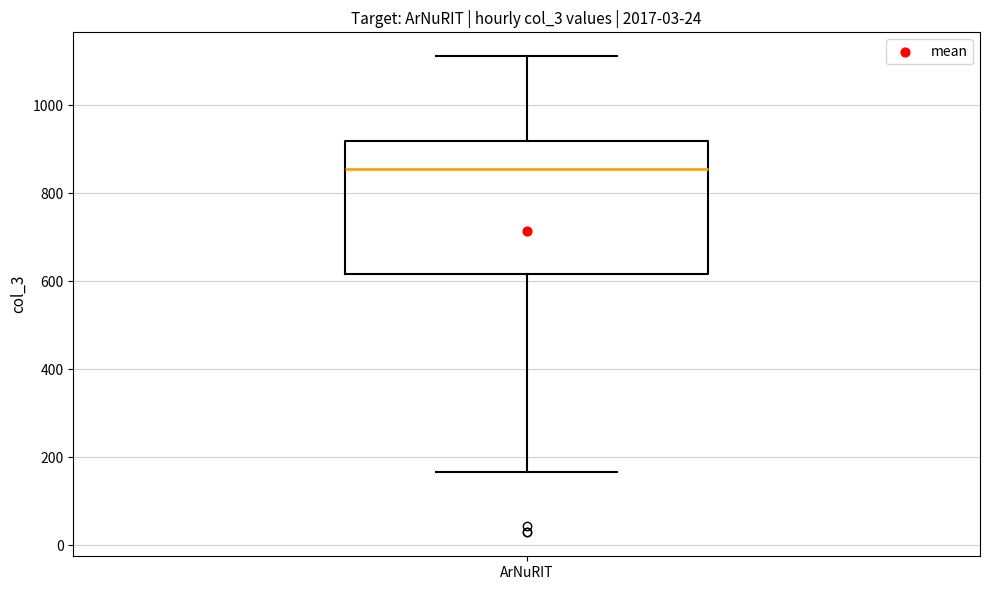

Read this box plot against the y-axis: the position of the median line, the range covered by the box, and the ends of both whiskers. The values are not printed on the chart, so give them approximately, as read against the axis.

median 860, box 620 to 920, whiskers 160 to 1120